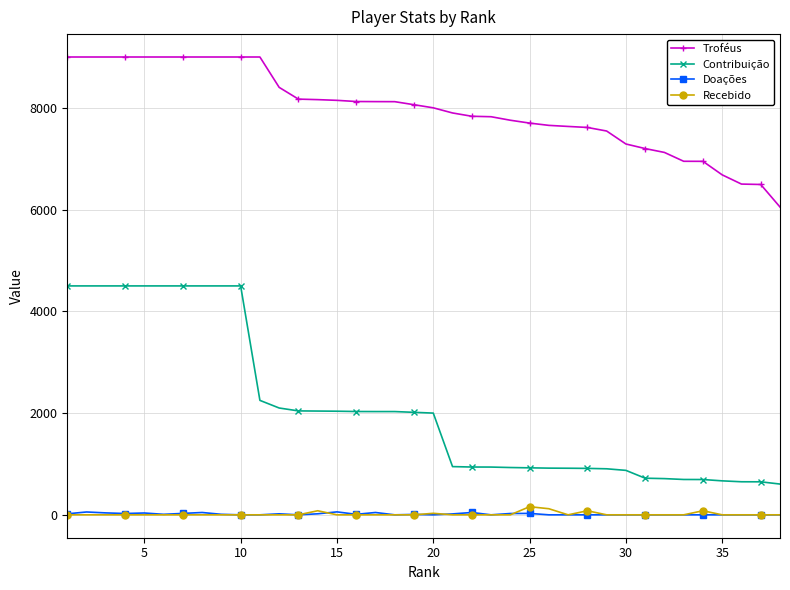

Which series has the largest total across all categories?

Troféus